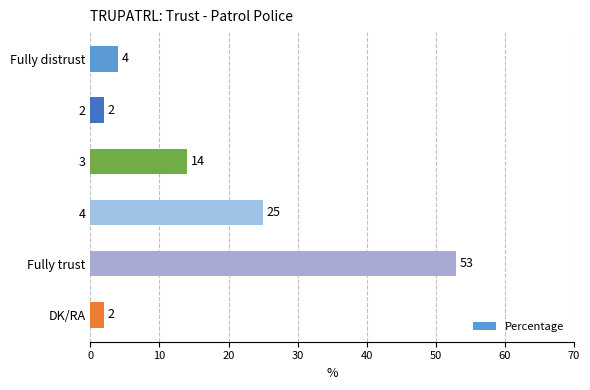

What is the difference between the second highest and second lowest values?

23